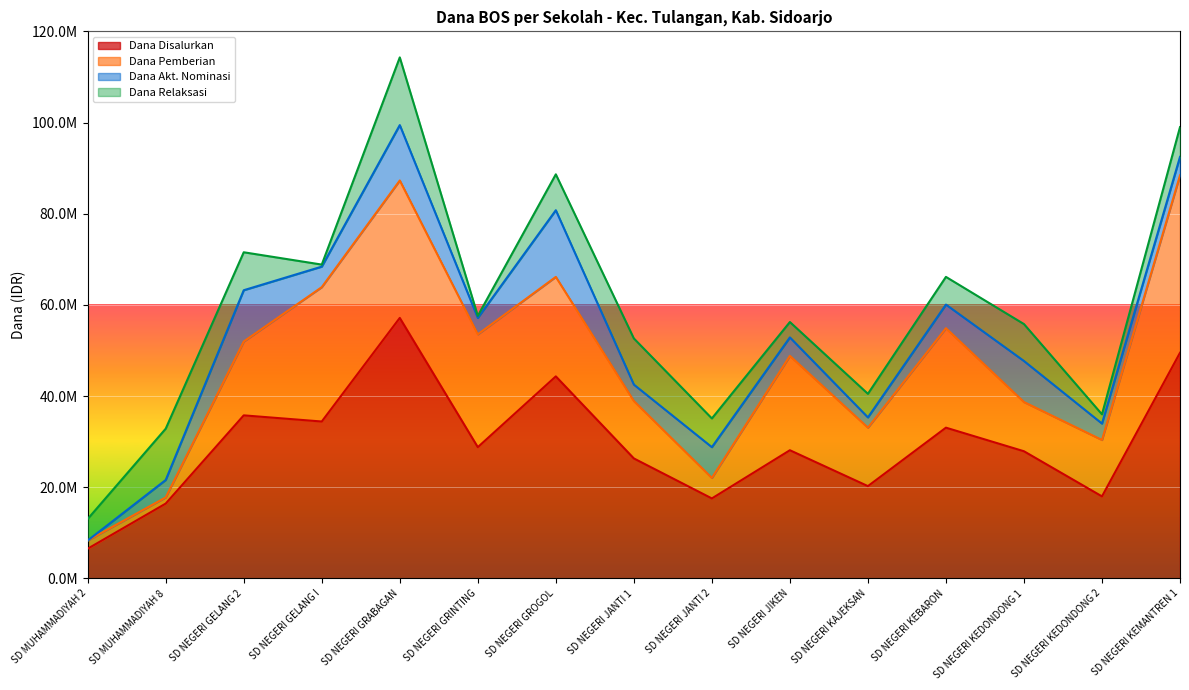

What are all the series names shown in the legend?

Dana Disalurkan, Dana Pemberian, Dana Akt. Nominasi, Dana Relaksasi